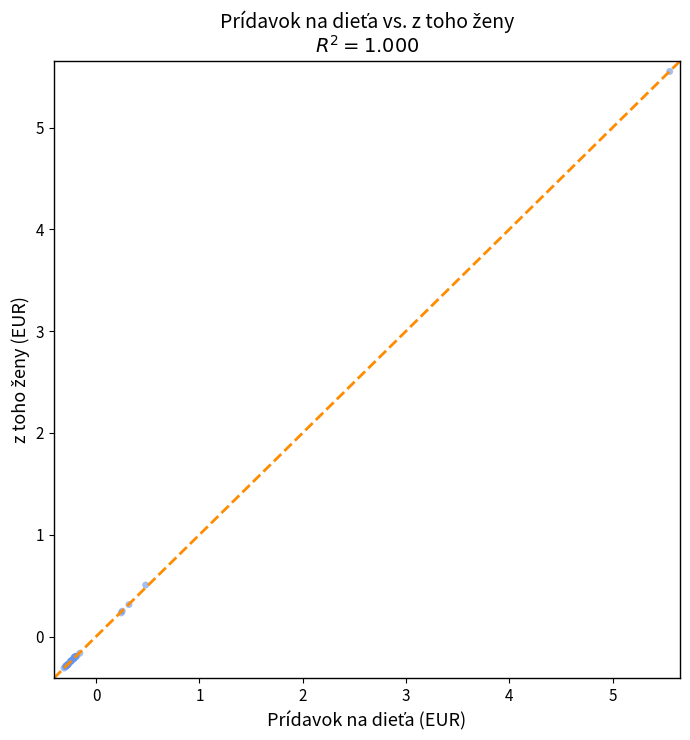

What Y value in the scatter plot is closest to 2?

0.5